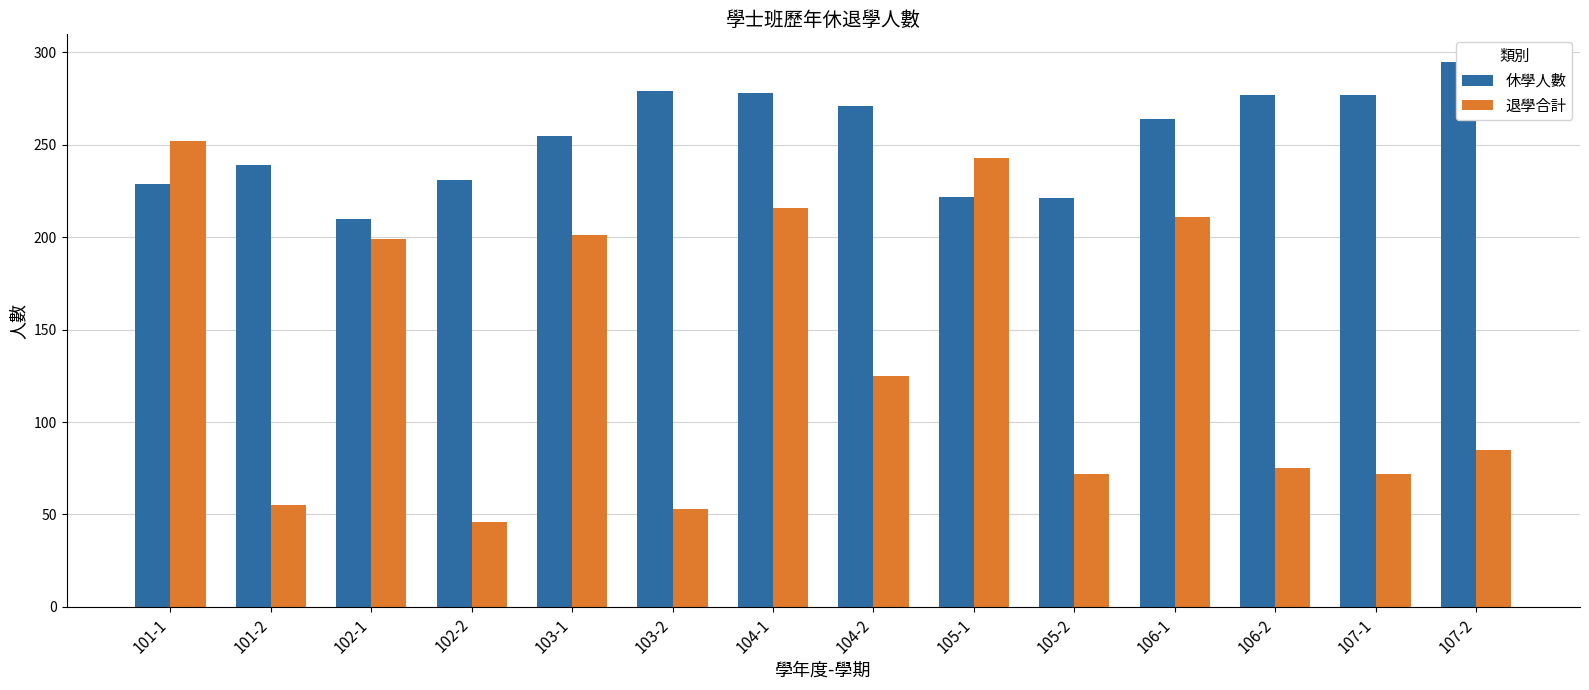

Reading left to right, transcribe all the data shown in this chart.

休學人數: 229	239	210	231	255	279	278	271	222	221	264	277	277	295
退學合計: 252	55	199	46	201	53	216	125	243	72	211	75	72	85